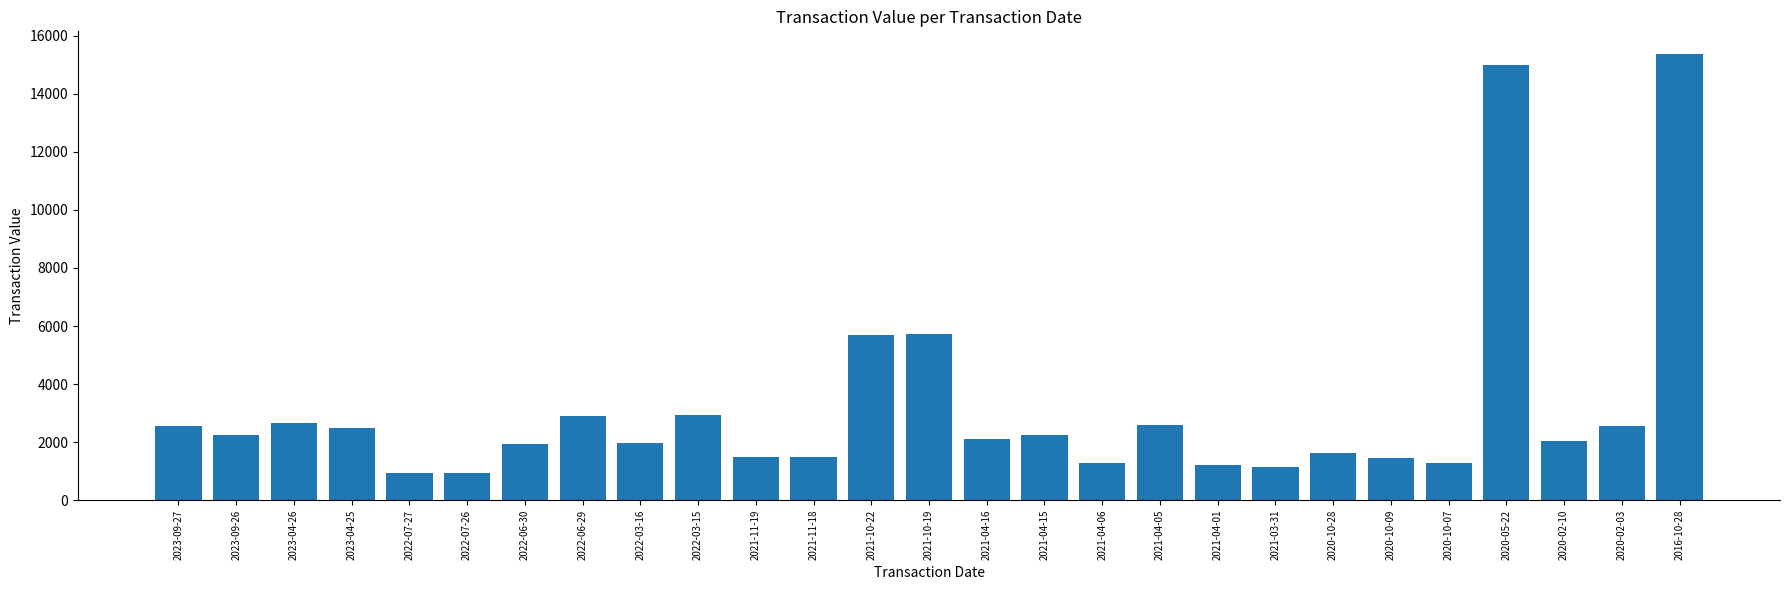

Does the chart contain any negative values?

No